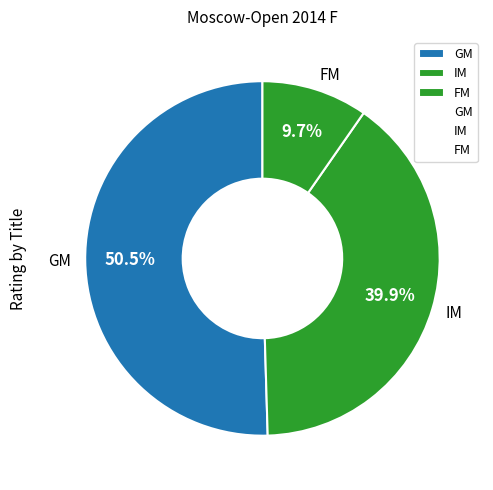

Rank the categories by value from lowest to highest.

FM, IM, GM